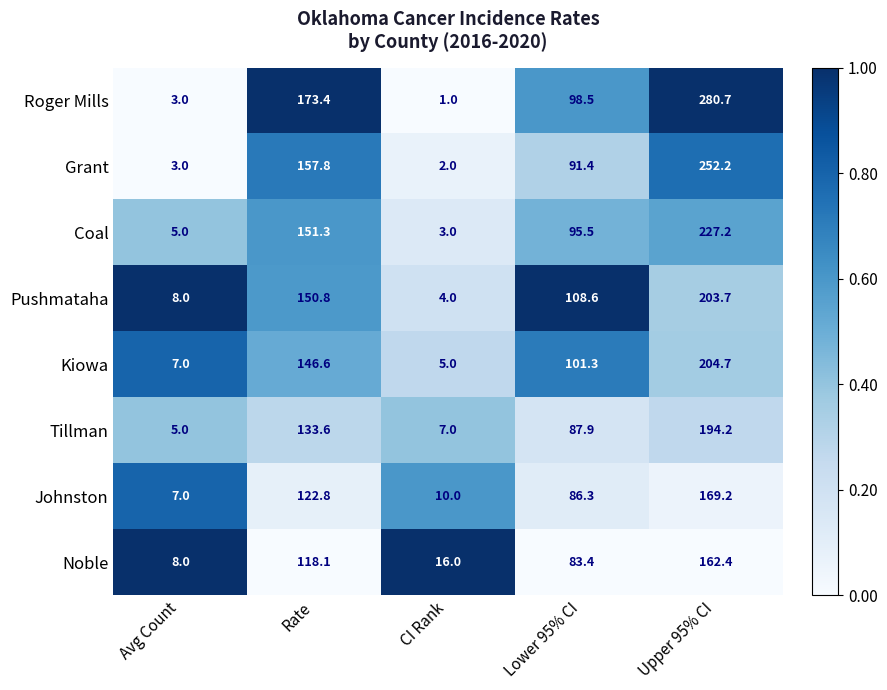

What is the average value of the Roger Mills series?

111.3